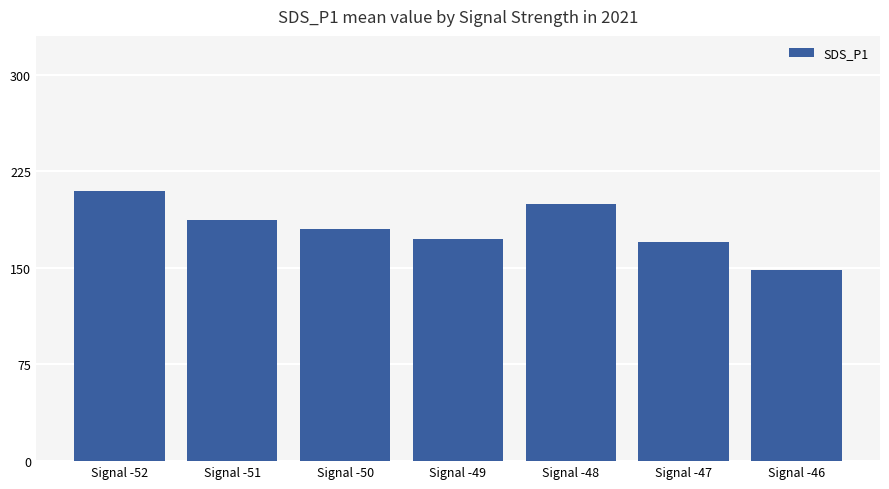

Which has a higher value, Signal -48 or Signal -49?

Signal -48